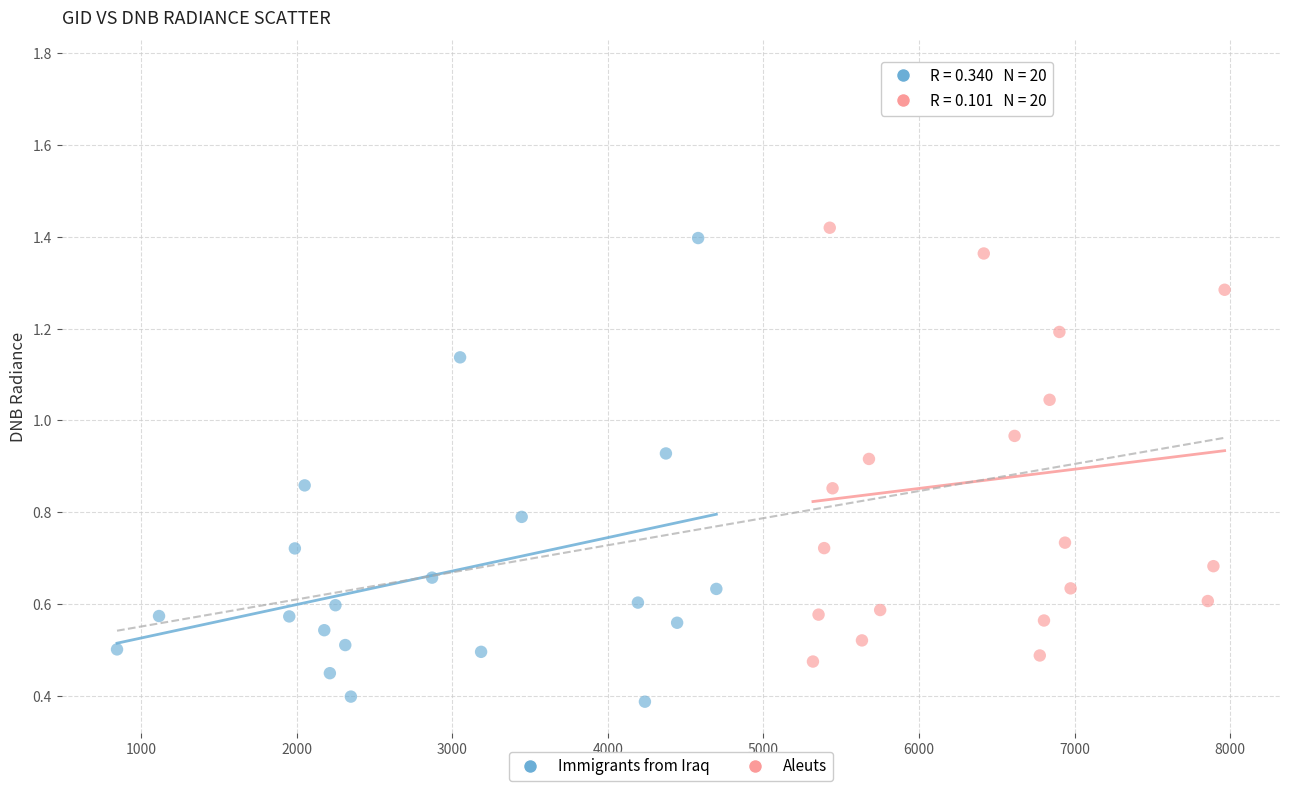

Which series contains the lowest Y value?

Immigrants from Iraq